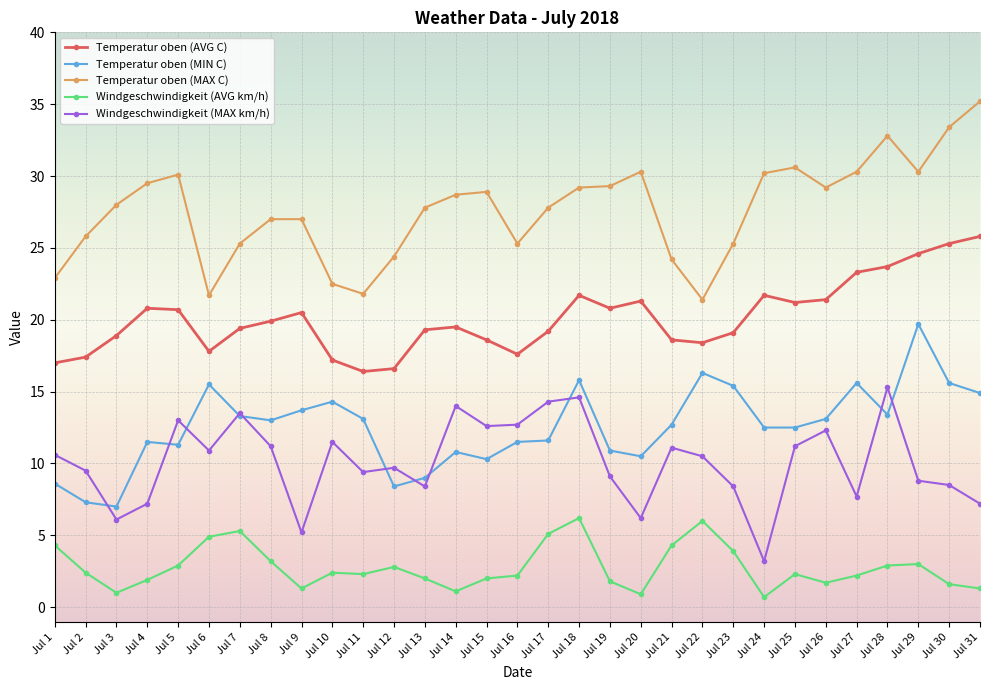

What is the maximum value for Temperatur oben (MIN C)?

19.7